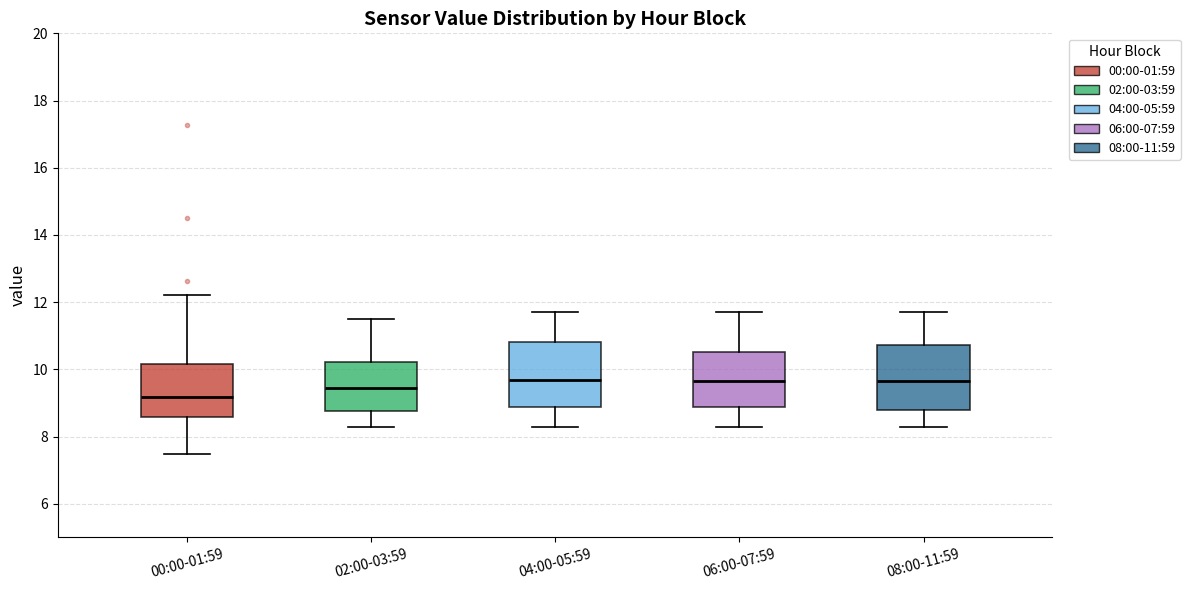

Reading left to right, transcribe this box plot: for each box, give where its median line is, the range the box spans, and where its two whiskers end, as read against the y-axis. The values are not printed on the chart, so give them approximately, as read against the axis.

00:00-01:59: median 9.2, box 8.6 to 10.2, whiskers 7.4 to 12.2
02:00-03:59: median 9.4, box 8.8 to 10.2, whiskers 8.4 to 11.6
04:00-05:59: median 9.8, box 8.8 to 10.8, whiskers 8.4 to 11.8
06:00-07:59: median 9.6, box 8.8 to 10.6, whiskers 8.4 to 11.8
08:00-11:59: median 9.6, box 8.8 to 10.8, whiskers 8.4 to 11.8